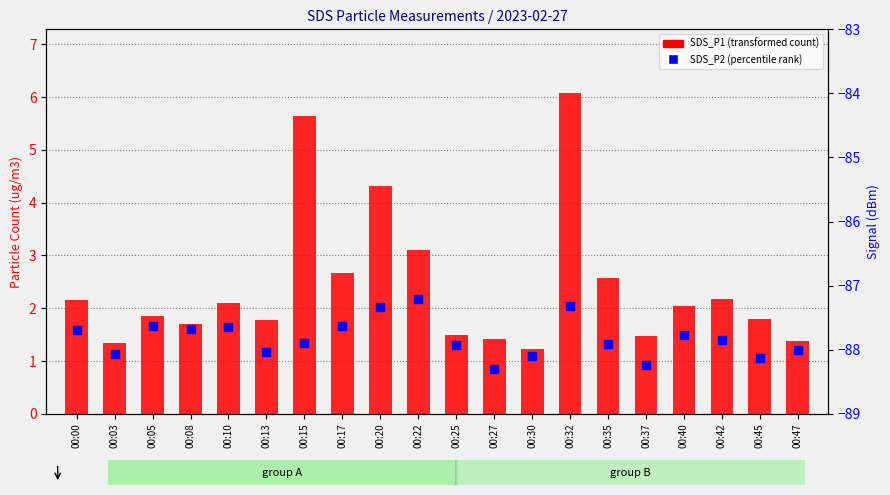

Is the value of SDS_P2 at 00:00 greater than the value of SDS_P1 at 00:27?

Yes